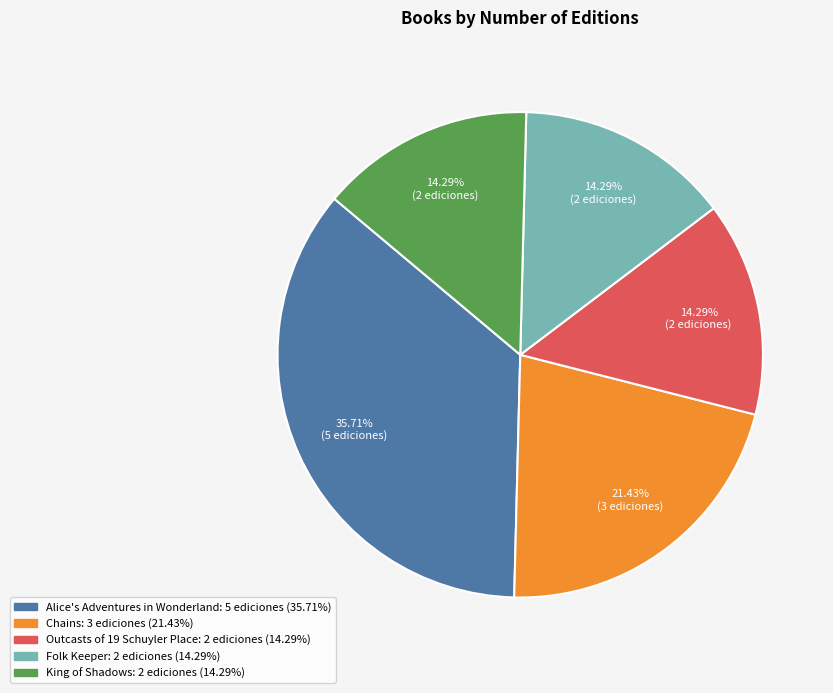

Which slice is the largest?

Alice's Adventures in Wonderland